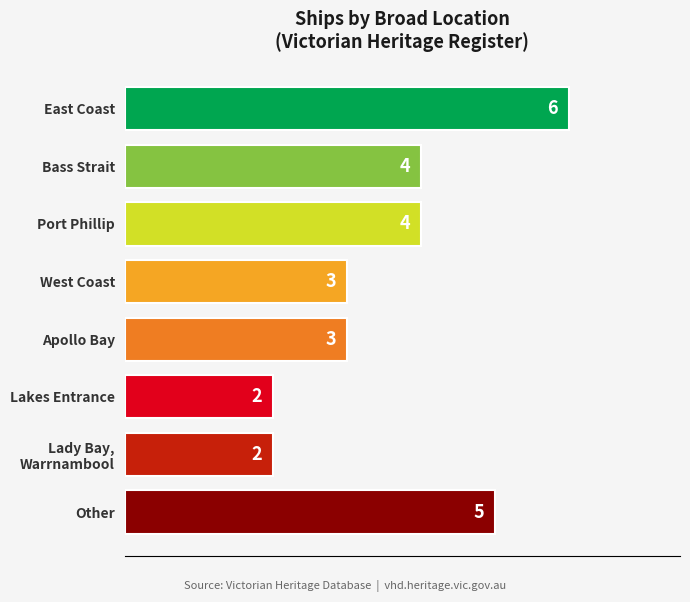

What is the ratio of the value at Lakes Entrance to the value at West Coast?

0.7